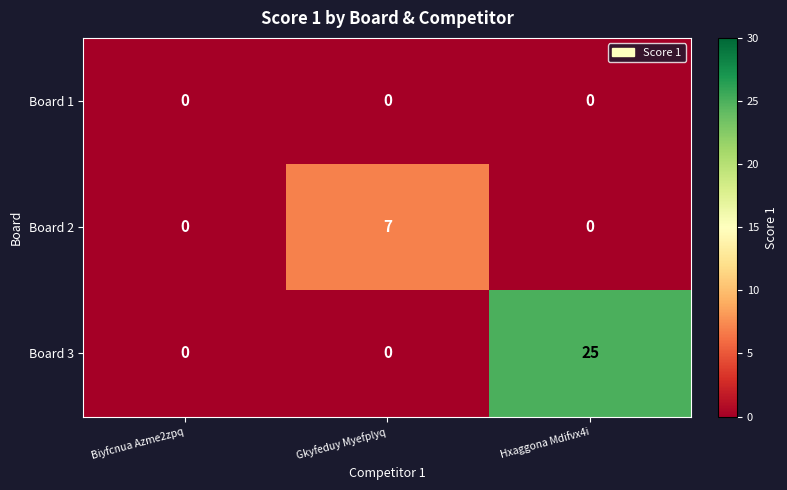

Which series changed the most between Gkyfeduy Myefplyq and Hxaggona Mdifvx4i?

Board 3